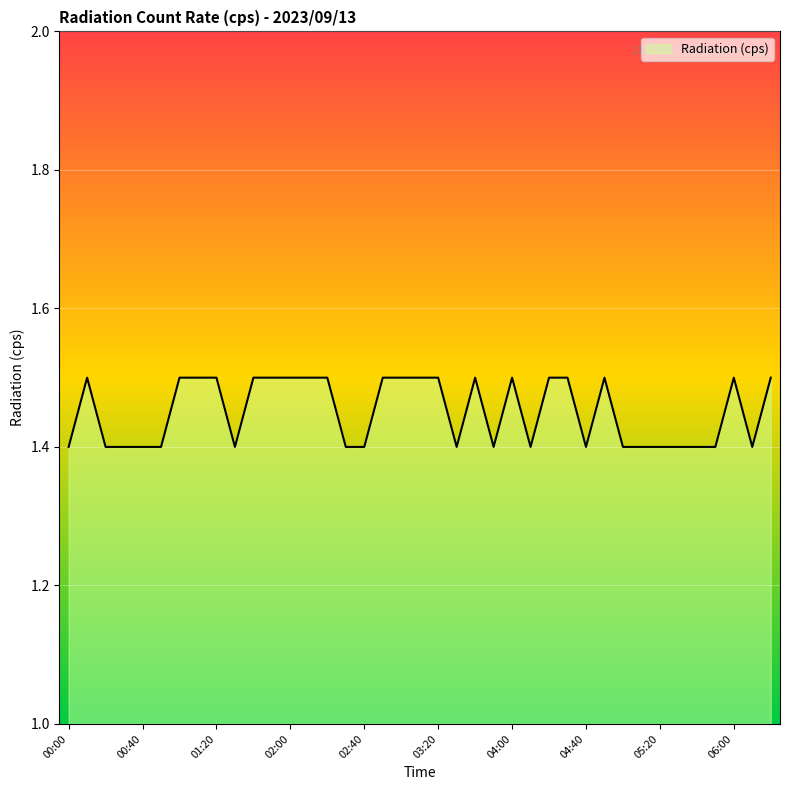

What is the maximum value shown in the chart?

1.5